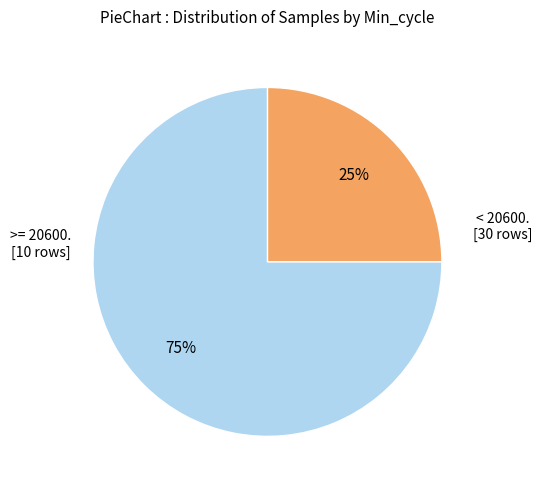

To the nearest percent, what is the average slice percentage?

50%